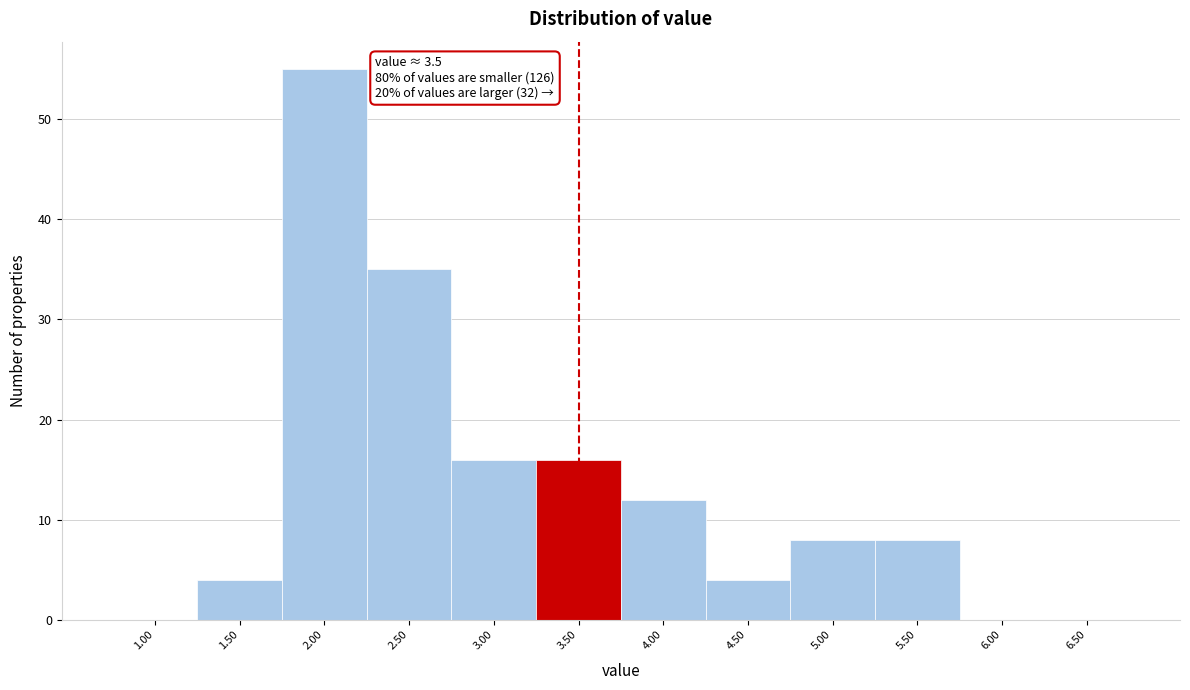

Reading left to right, transcribe all the data shown in this chart.

1.00=0	1.50=4	2.00=55	2.50=35	3.00=16	3.50=16	4.00=12	4.50=4	5.00=8	5.50=8	6.00=0	6.50=0